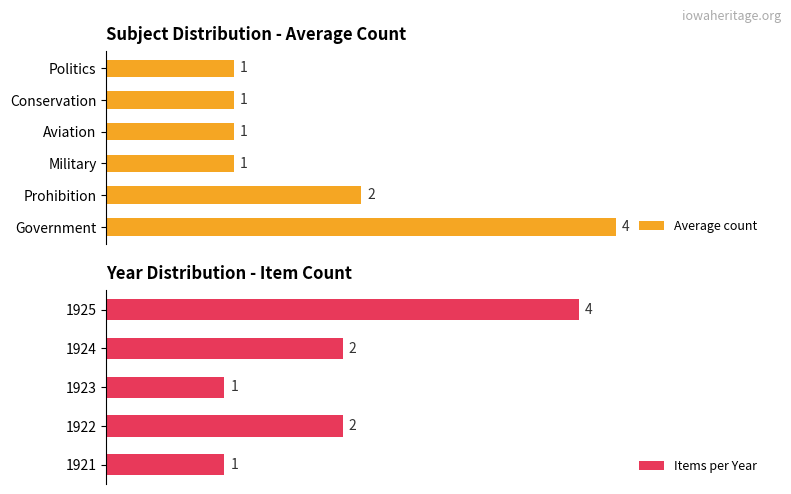

Where is Average count nearest to the value 2?

Prohibition